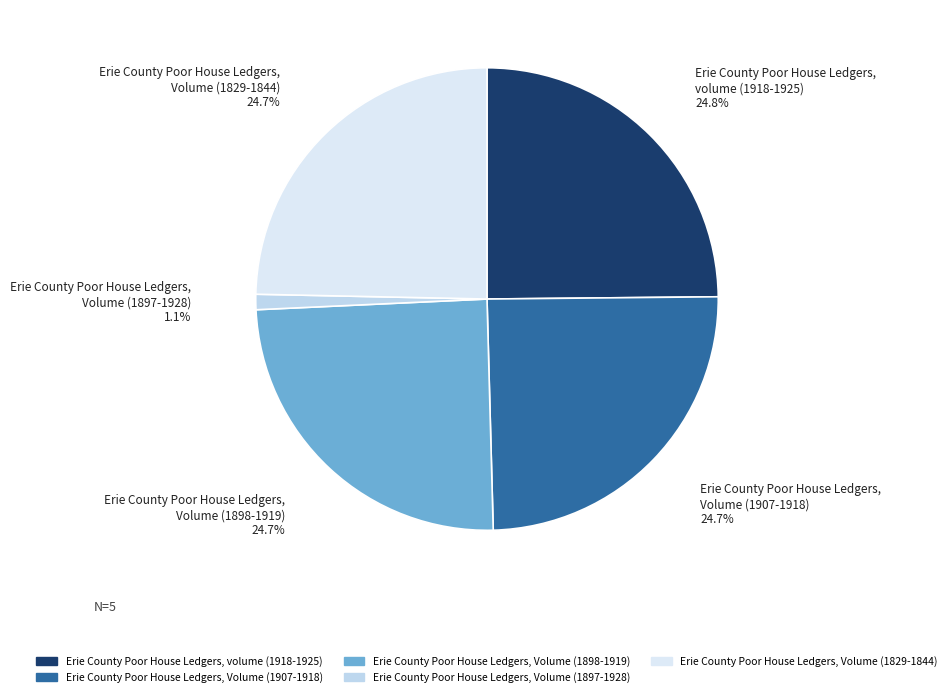

Is the sum of Erie County Poor House Ledgers, Volume (1907-1918) and Erie County Poor House Ledgers, volume (1918-1925) greater than half?

No